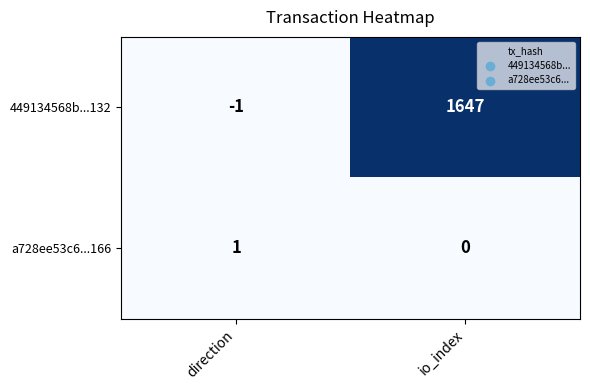

Which series changed the most between direction and io_index?

449134568b...132